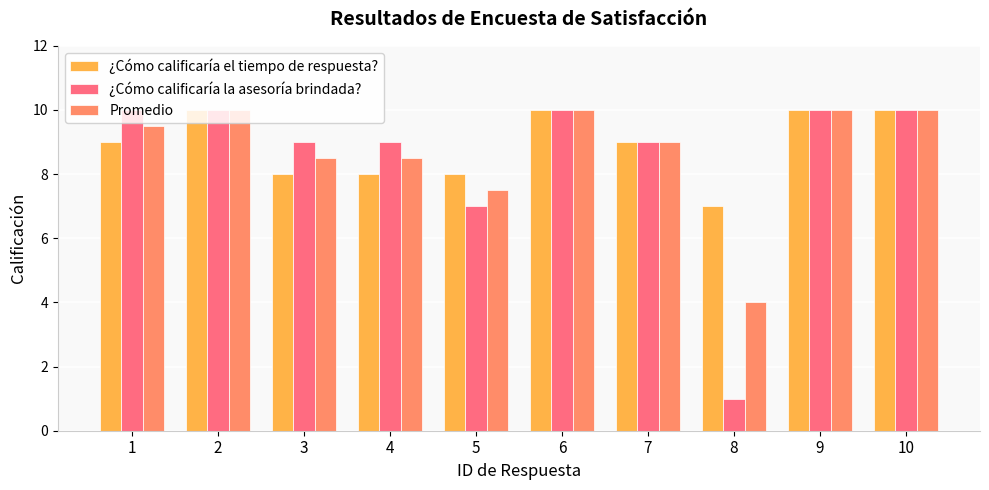

What is the minimum value for ¿Cómo calificaría el tiempo de respuesta??

7.0